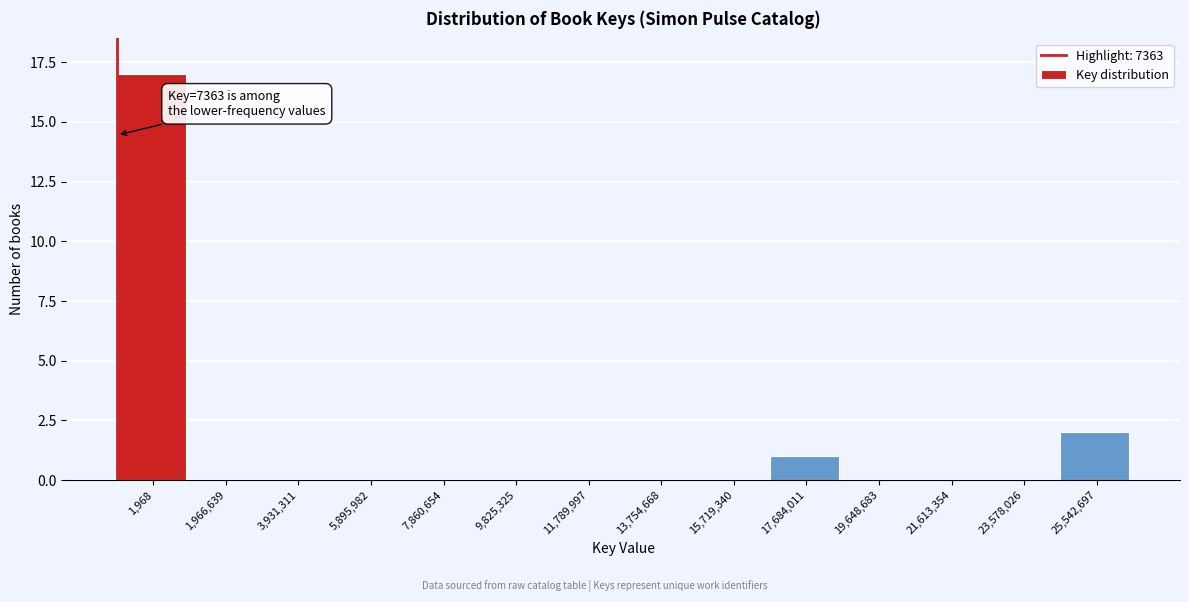

Reading left to right, extract all data points from this chart.

1,968=17	1,966,639=0	3,931,311=0	5,895,982=0	7,860,654=0	9,825,325=0	11,789,997=0	13,754,668=0	15,719,340=0	17,684,011=1	19,648,683=0	21,613,354=0	23,578,026=0	25,542,697=2